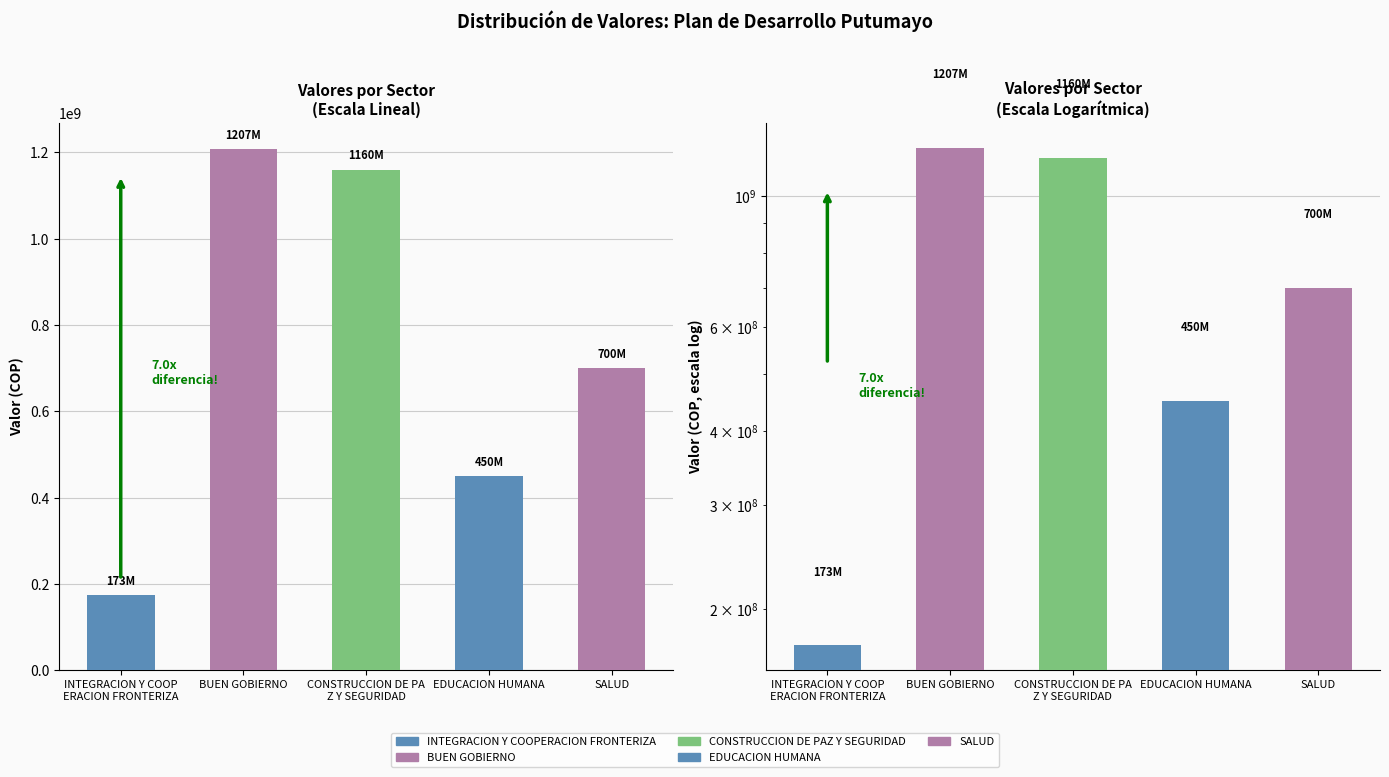

What is the change in value from BUEN GOBIERNO to EDUCACION HUMANA?

-757470137